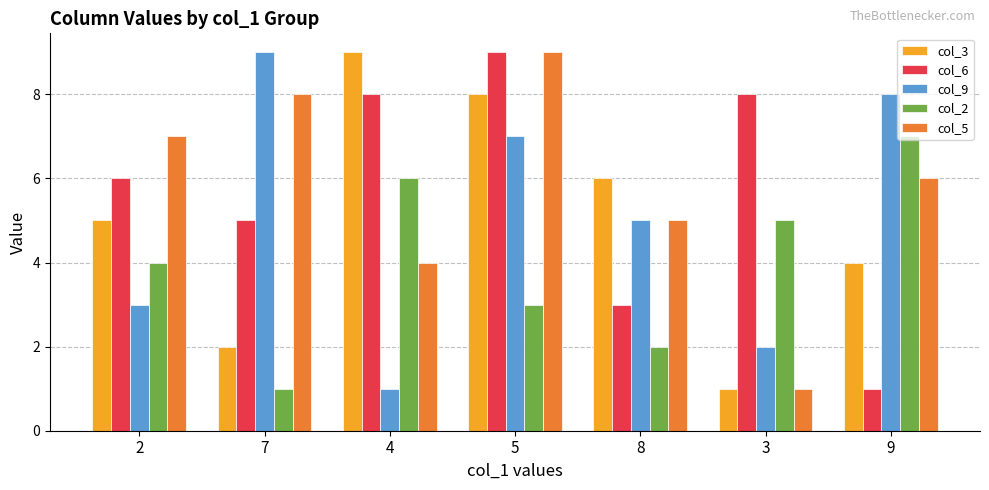

Reading right to left, what are all the values shown in this chart?

col_3: 9=4	3=1	8=6	5=8	4=9	7=2	2=5
col_6: 9=1	3=8	8=3	5=9	4=8	7=5	2=6
col_9: 9=8	3=2	8=5	5=7	4=1	7=9	2=3
col_2: 9=7	3=5	8=2	5=3	4=6	7=1	2=4
col_5: 9=6	3=1	8=5	5=9	4=4	7=8	2=7